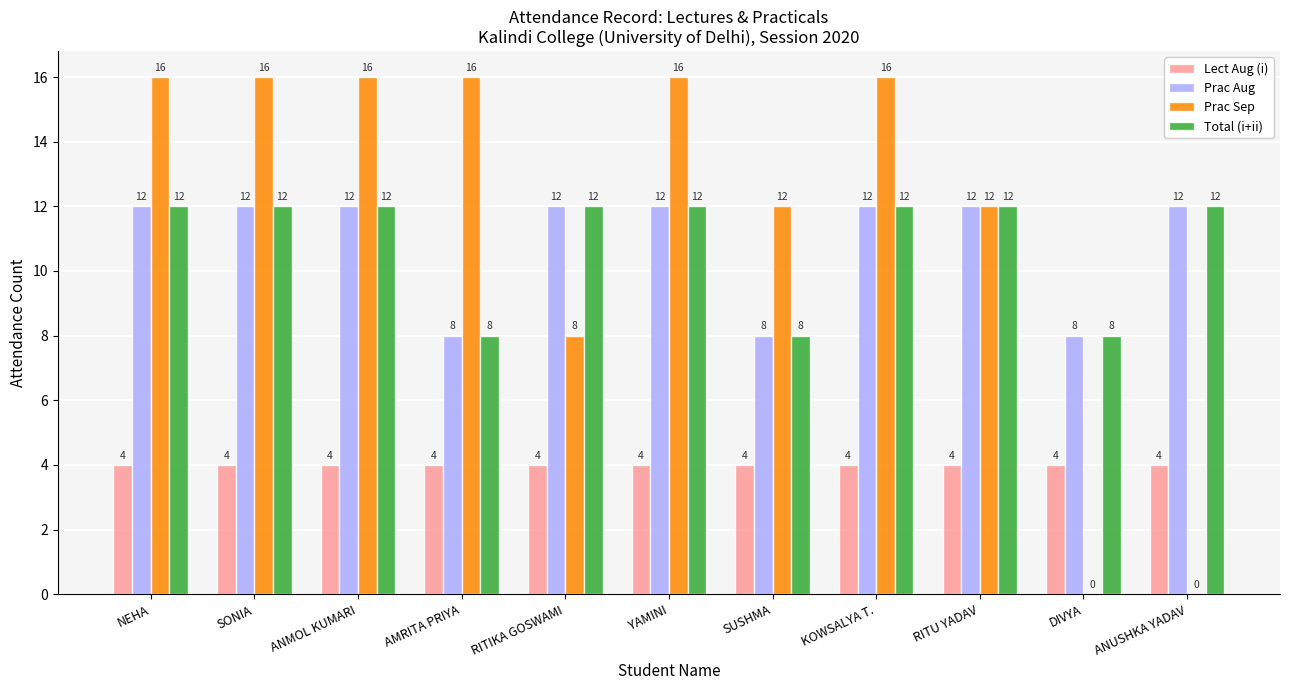

Between KOWSALYA T. and ANUSHKA YADAV, which series saw the biggest shift?

Prac Sep